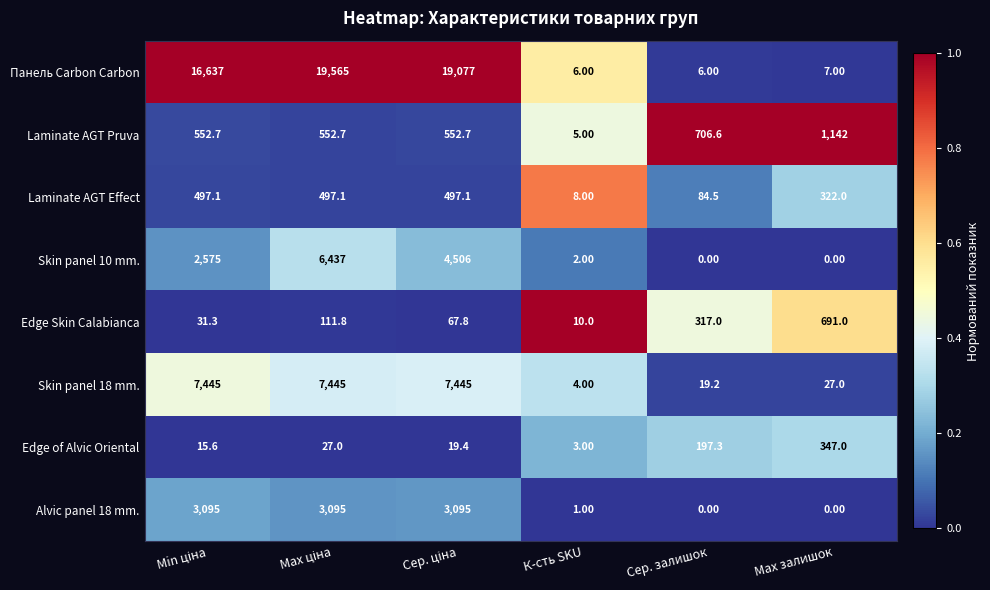

Which series has the largest total across all categories?

Панель Carbon Carbon